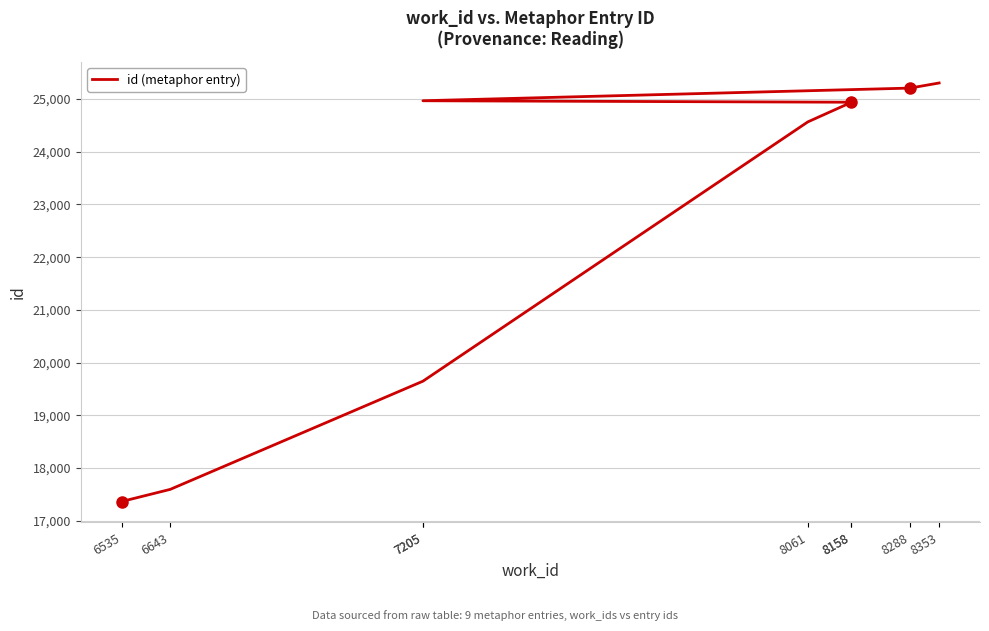

The value at 7205 is 24967. True or false?

True